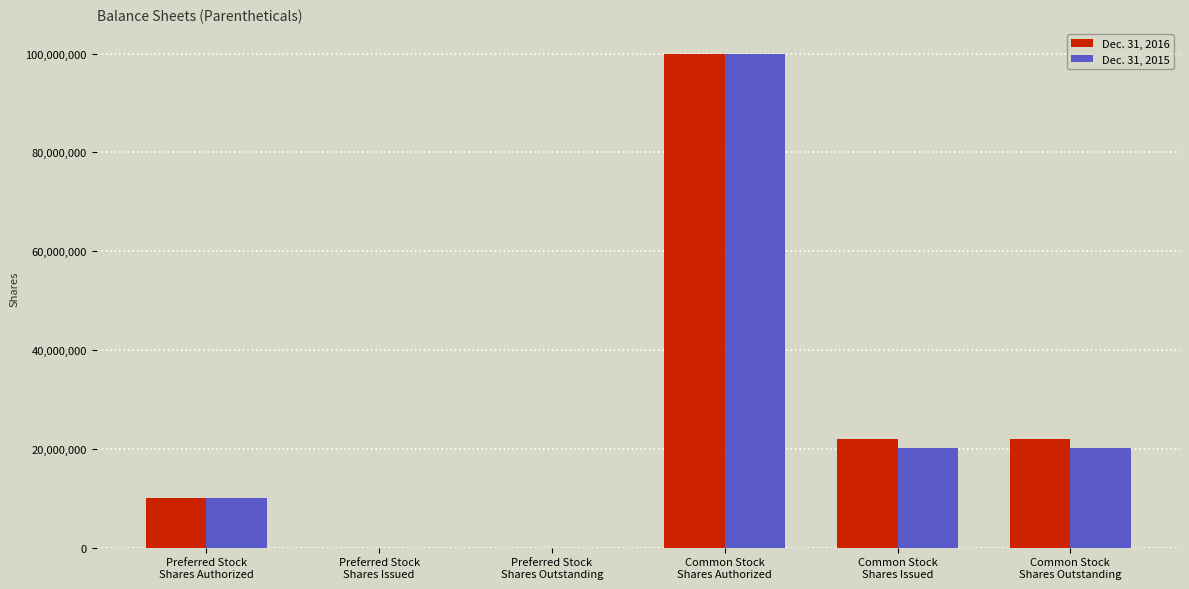

What is the greatest value displayed?

100000000